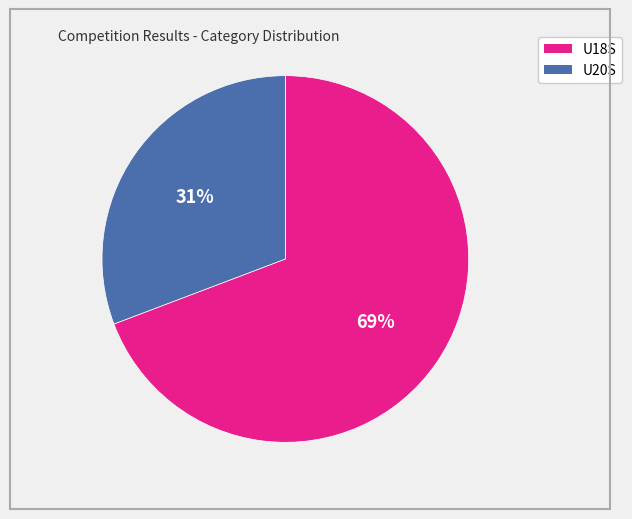

True or false: U20S accounts for 16% of the total.

False